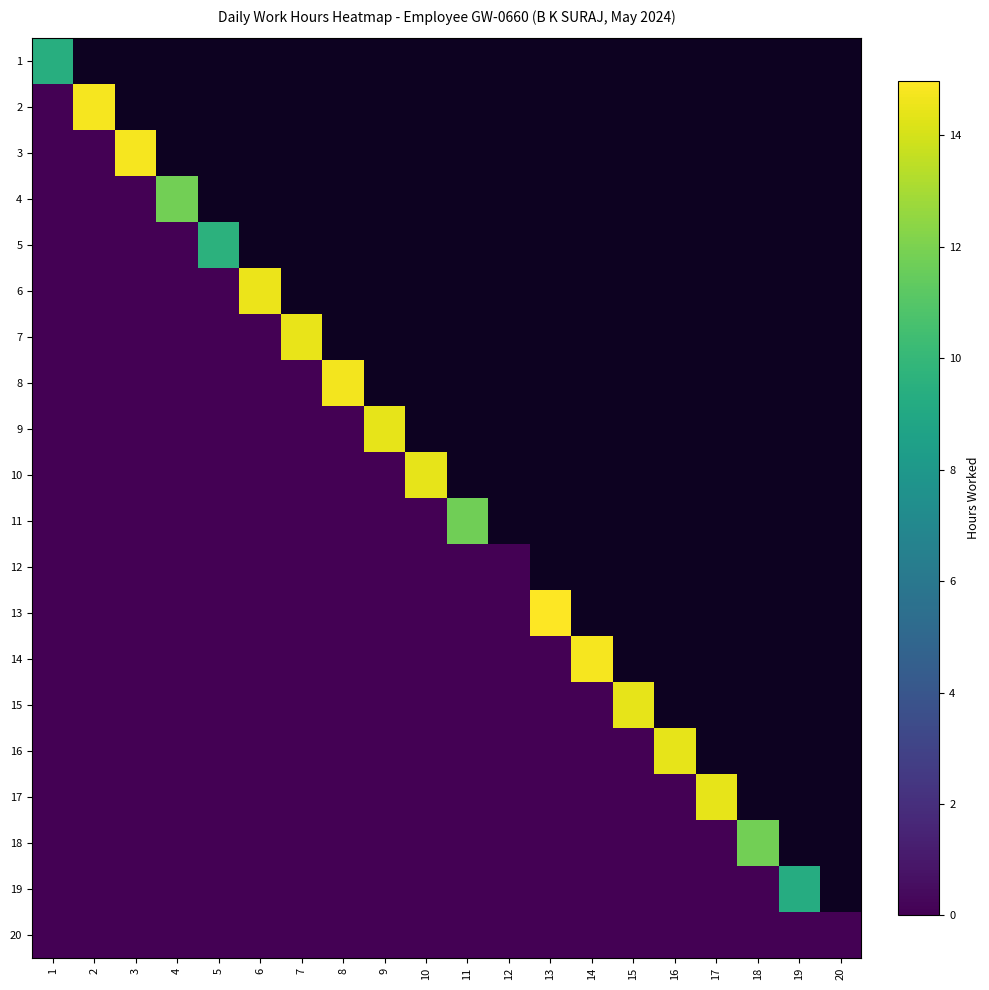

Where is 5 nearest to the value 4?

1